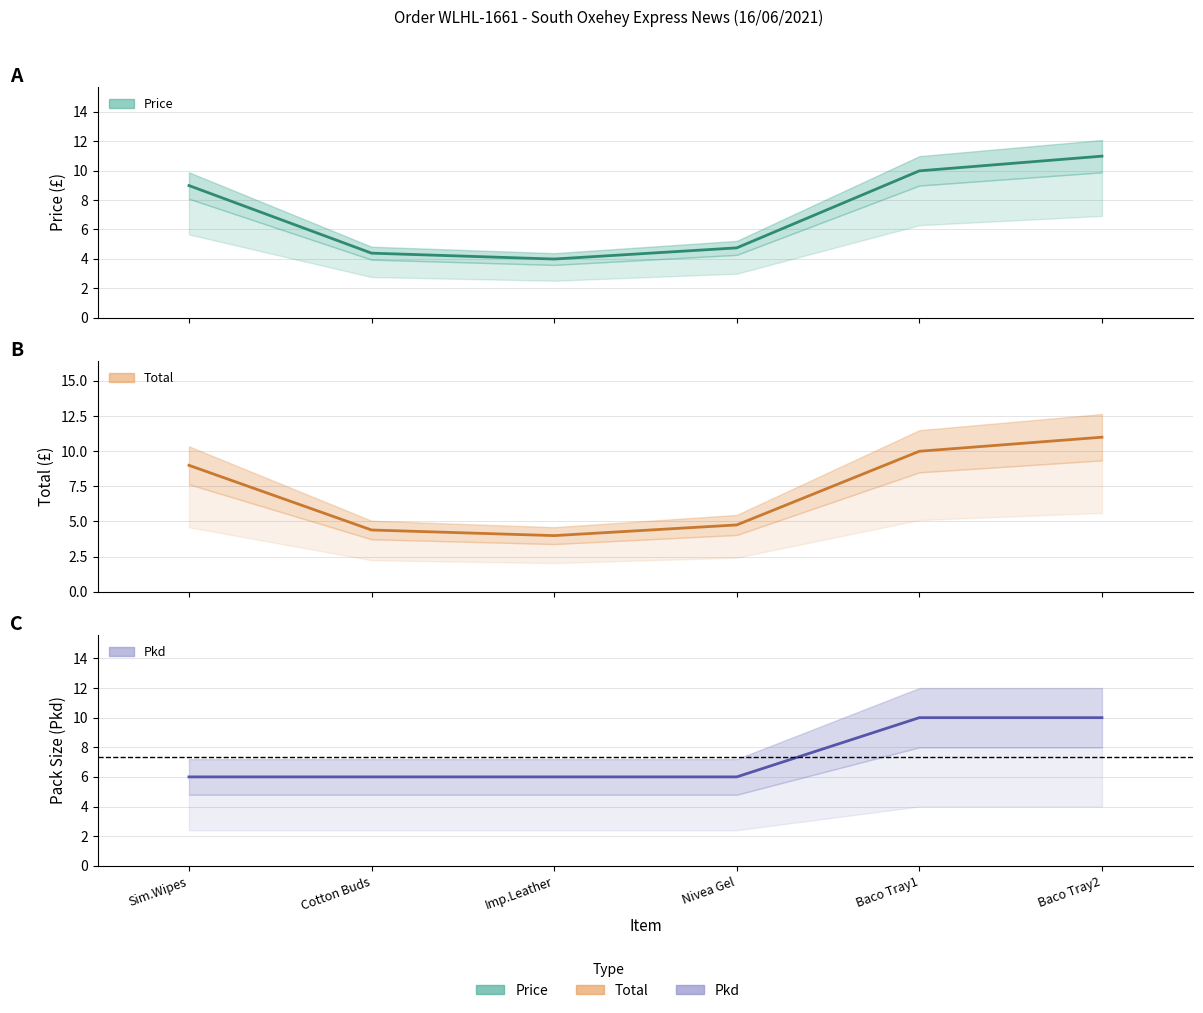

What is the value of the Total point at the 1st from the left?

9.0